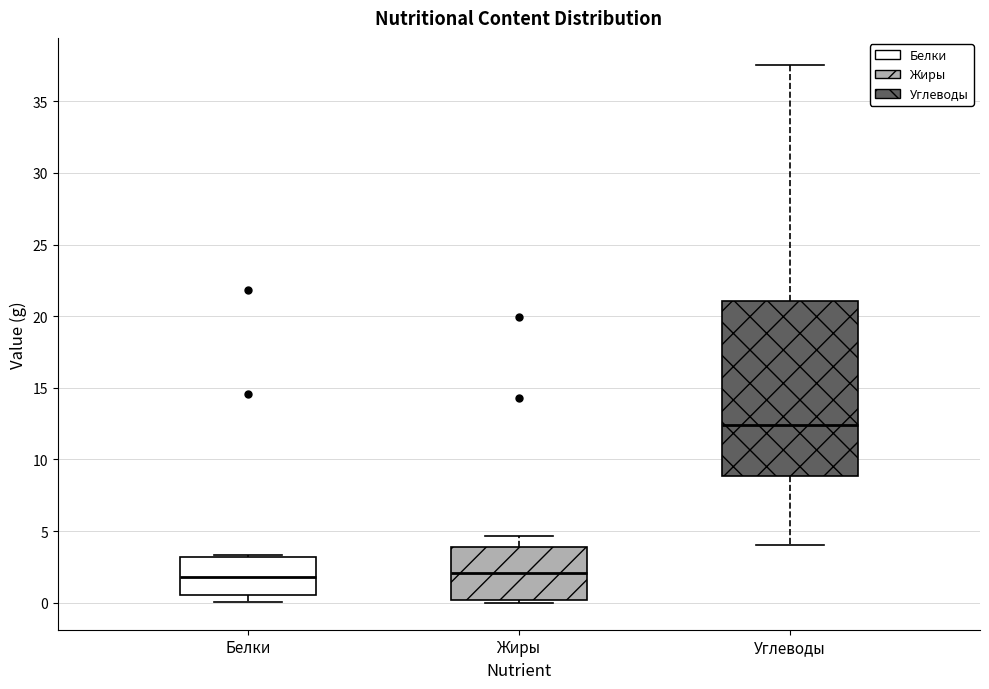

Which box's median line is the highest?

Углеводы